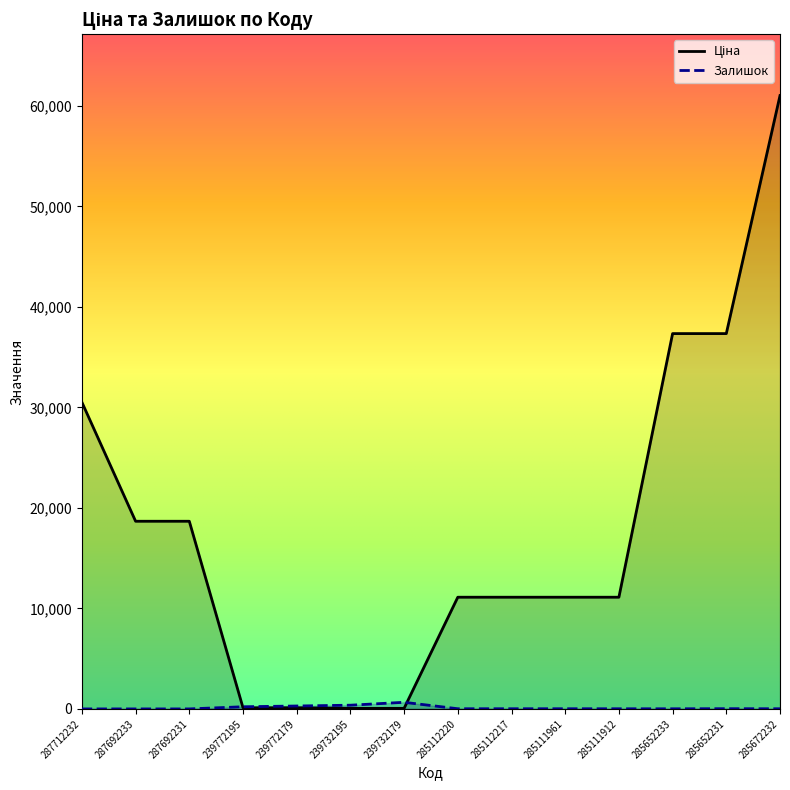

Reading left to right, list all the values displayed in this chart.

Ціна: 287712232=30512.3	287692233=18671.5	287692231=18671.5	239772195=113.3	239772179=113.3	239732195=56.7	239732179=56.7	285112220=11113.6	285112217=11113.6	285111961=11113.6	285111912=11113.6	285652233=37343.0	285652231=37343.0	285672232=61024.7
Залишок: 287712232=0.0	287692233=0.0	287692231=0.0	239772195=215.0	239772179=290.0	239732195=370.0	239732179=658.0	285112220=17.0	285112217=17.0	285111961=17.0	285111912=14.0	285652233=12.0	285652231=22.0	285672232=15.0